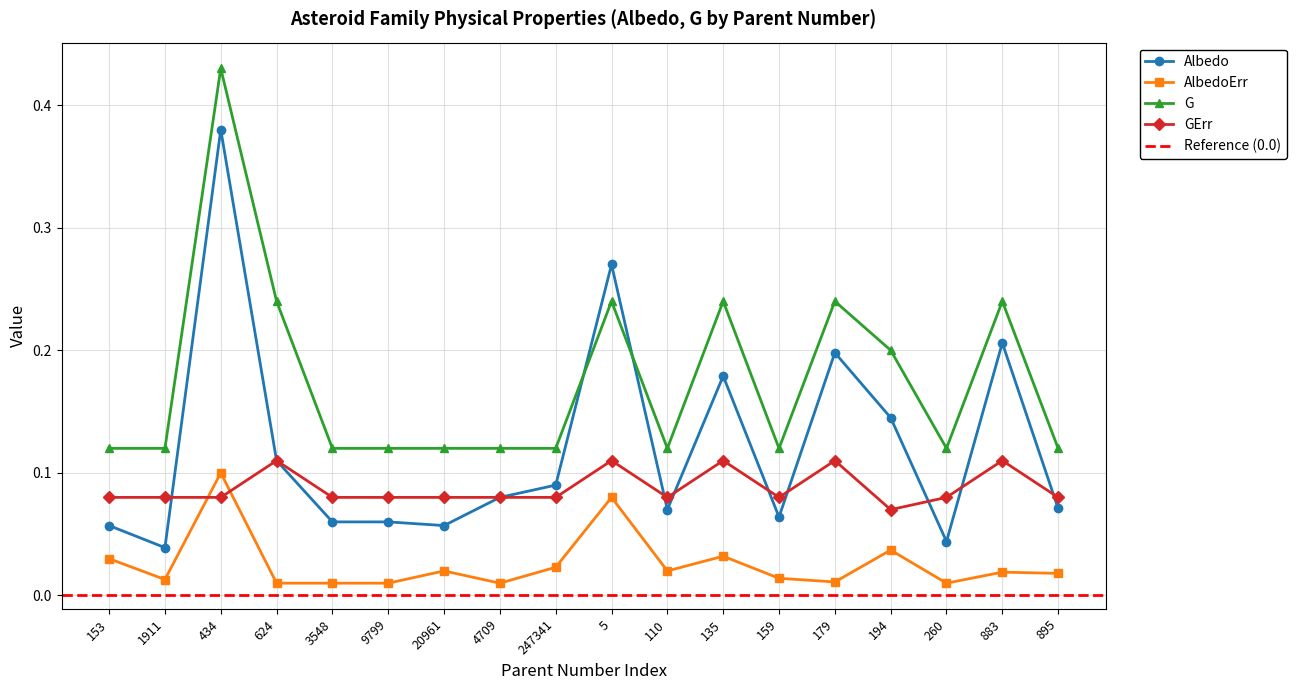

How many intersections are there between G and Albedo?

2